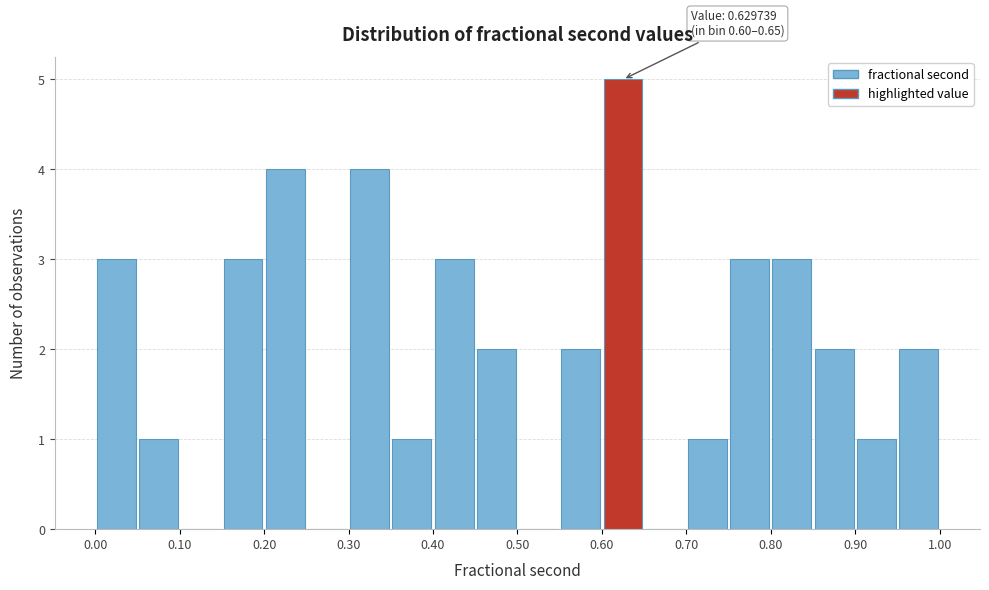

Over which range of the x-axis is the bar tallest?

0.60 to 0.65